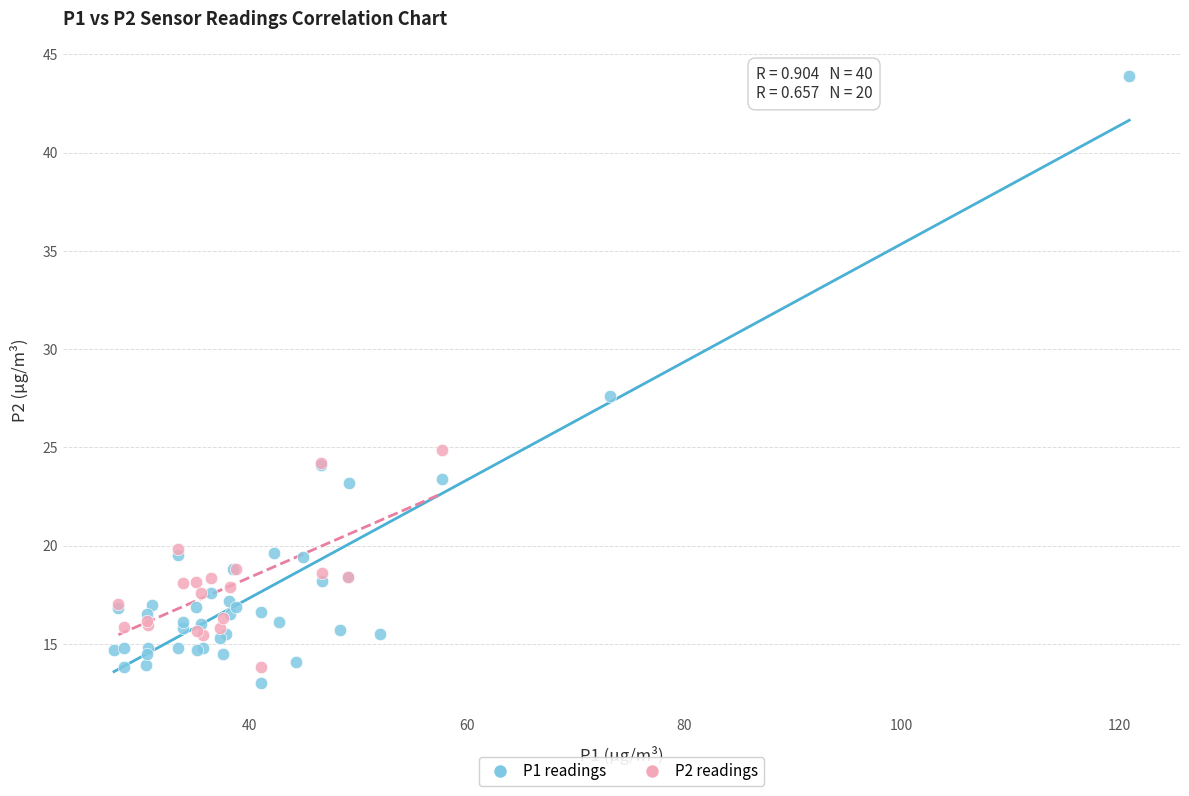

Which series reaches the maximum Y coordinate?

P1 readings